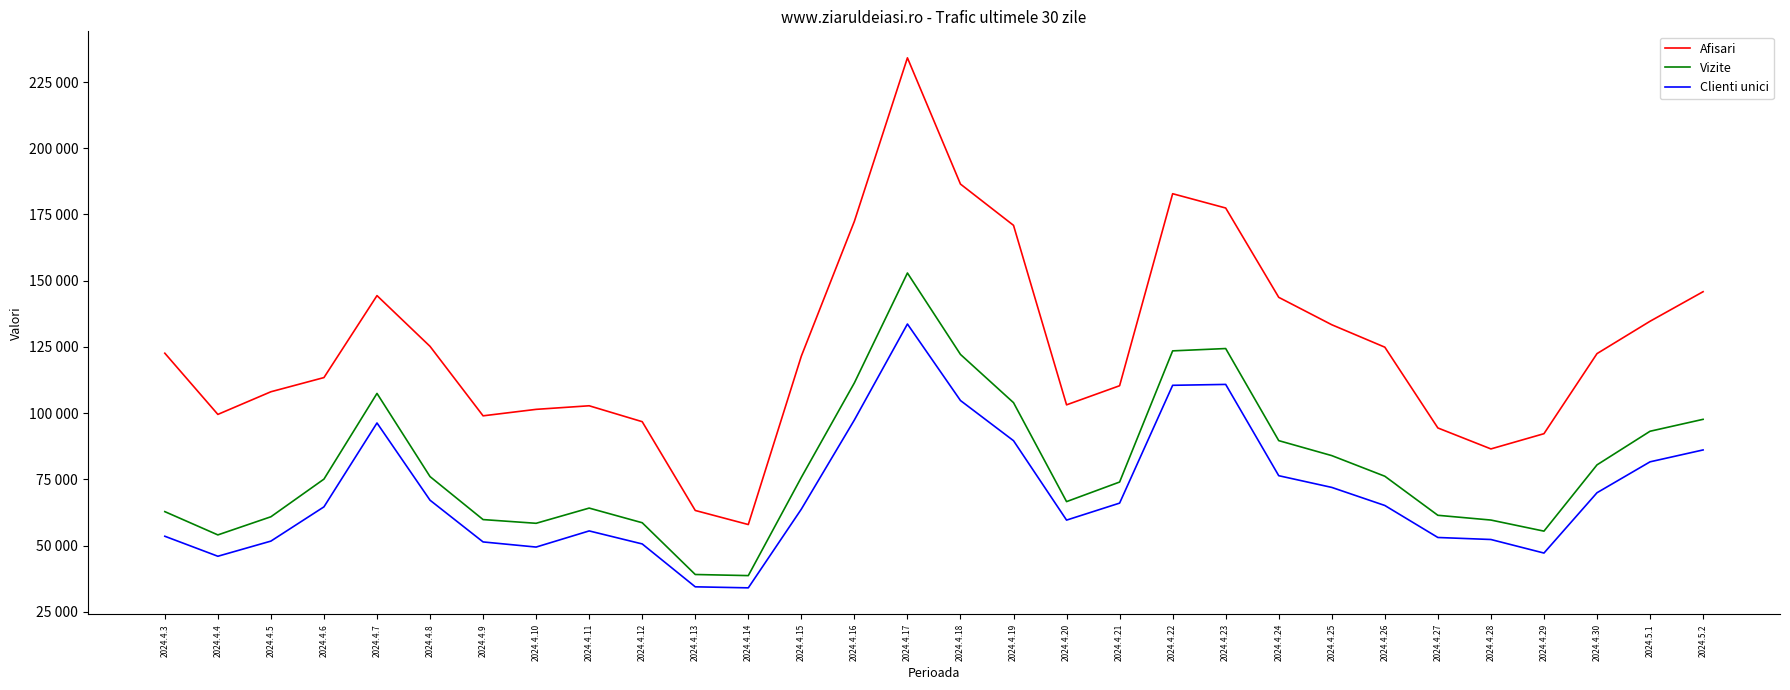

At which label does Afisari first exceed 122471?

2024.4.3